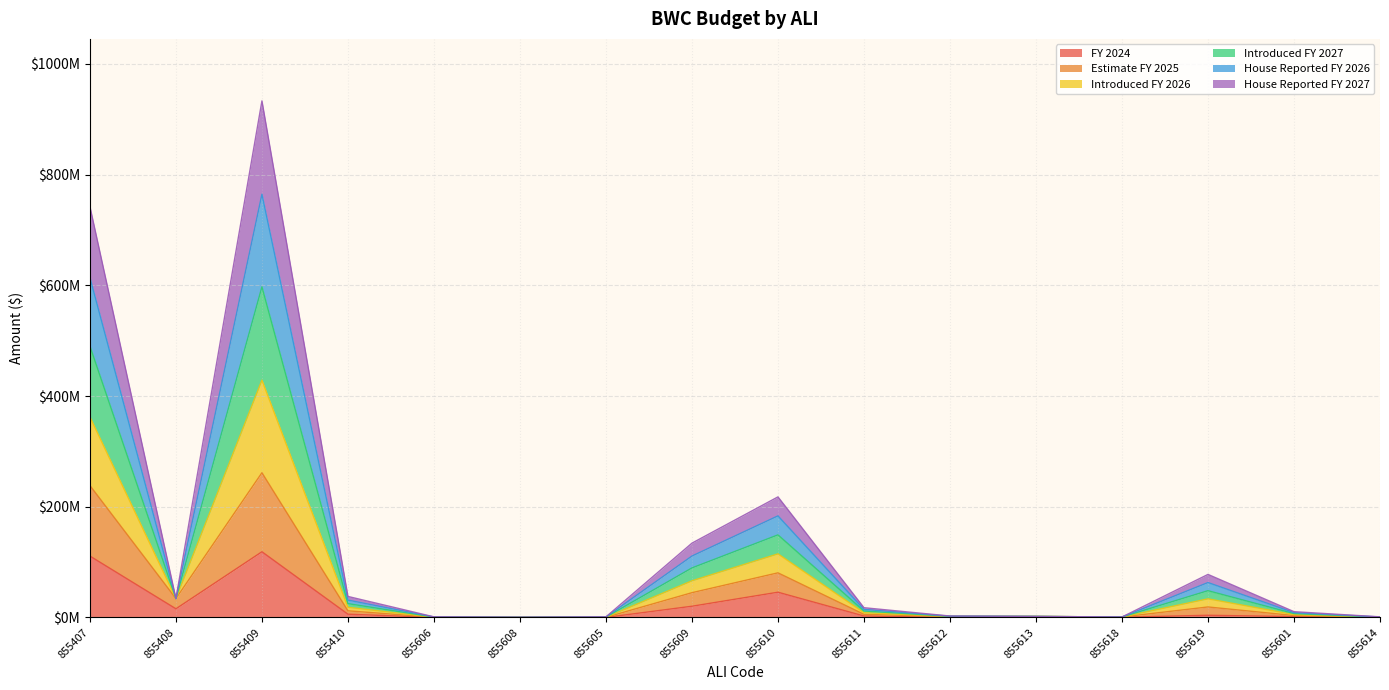

True or false: Introduced FY 2026 and FY 2024 cross at least once.

False